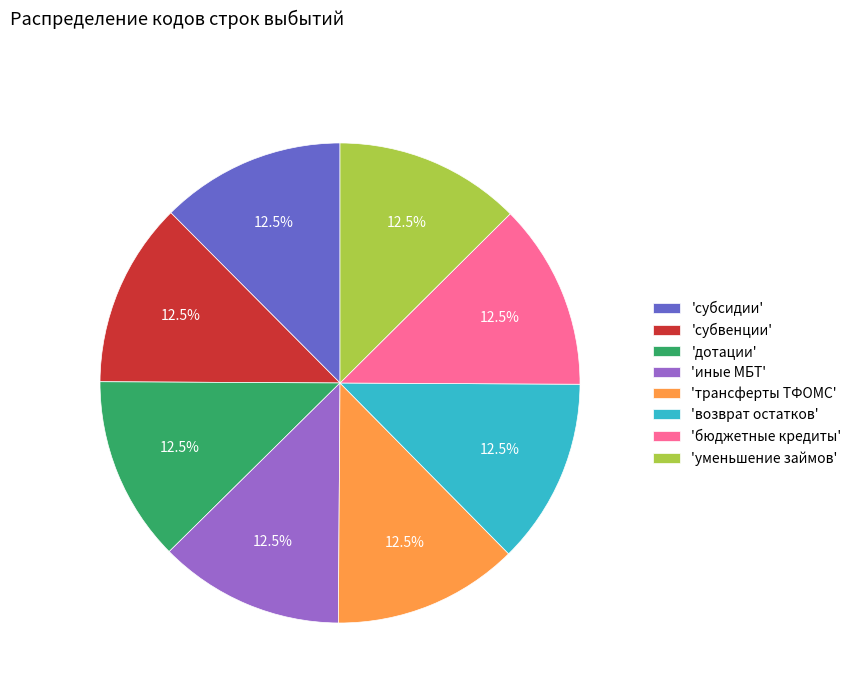

Approximately how many times larger is the value at 'субвенции' compared to 'трансферты ТФОМС'?

1.0